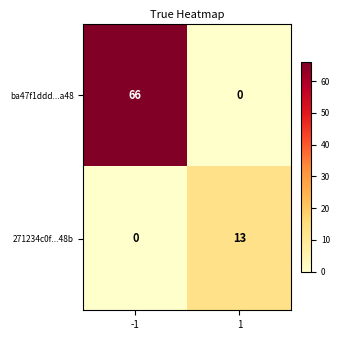

Is it true that ba47f1ddd...a48 equals 90 at -1?

False